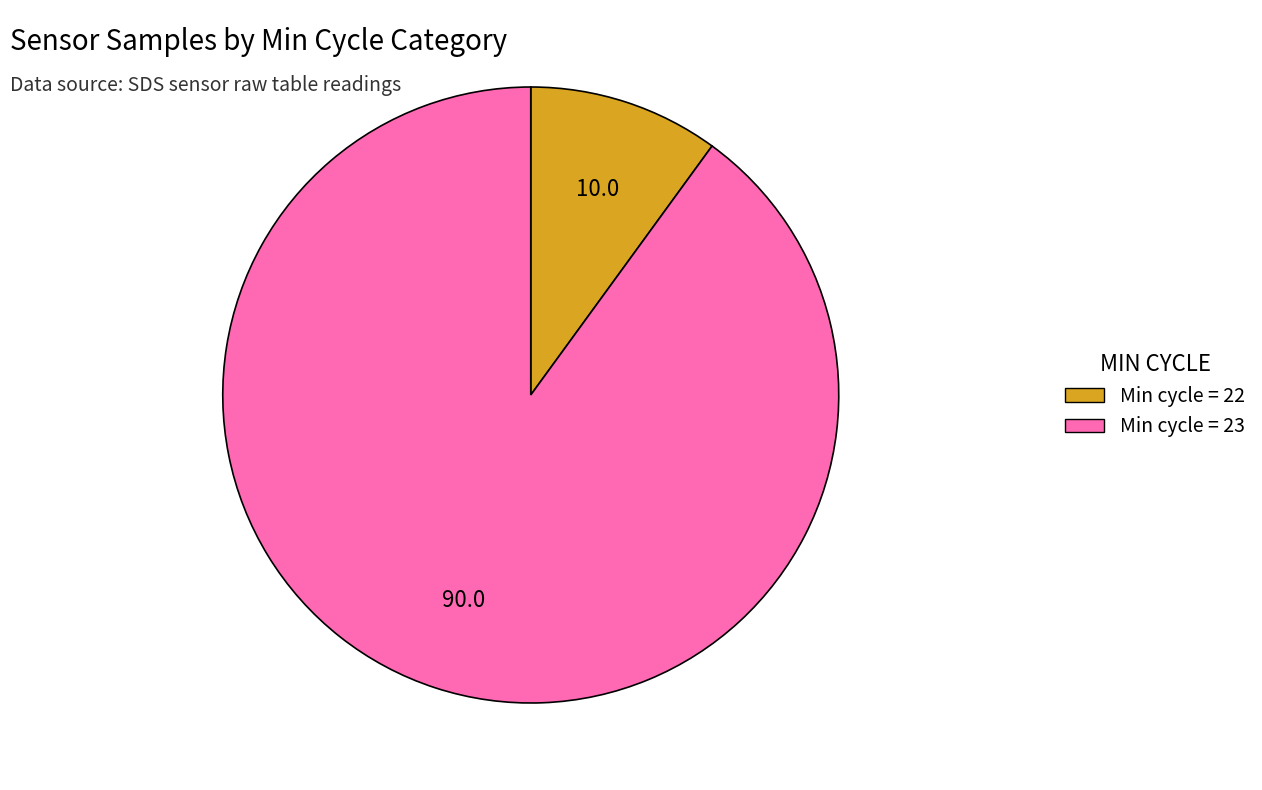

Count the number of slices in the pie.

2